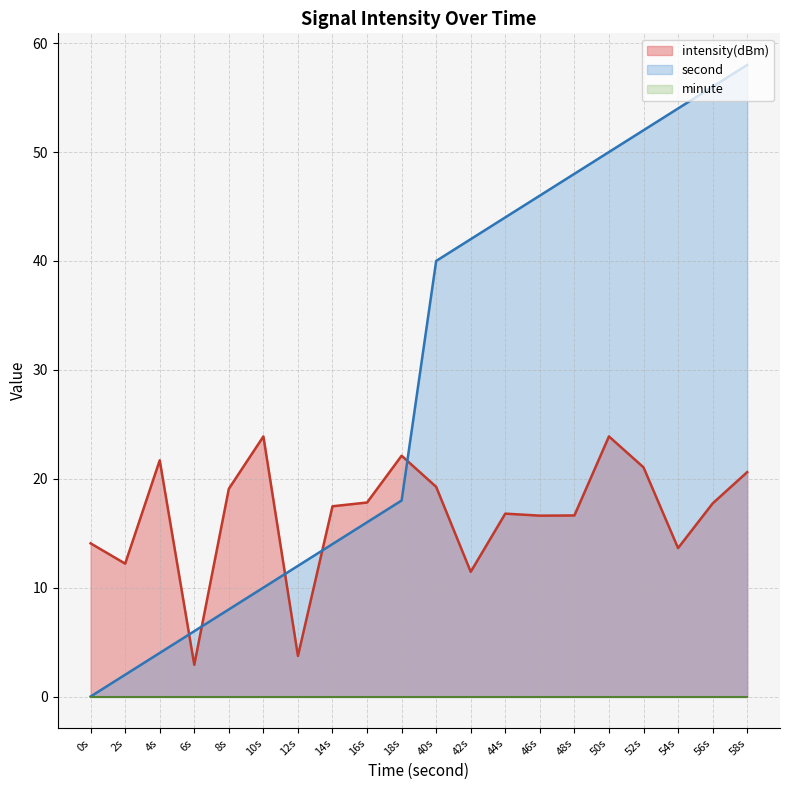

Which series changed the most between 0s and 8s?

second